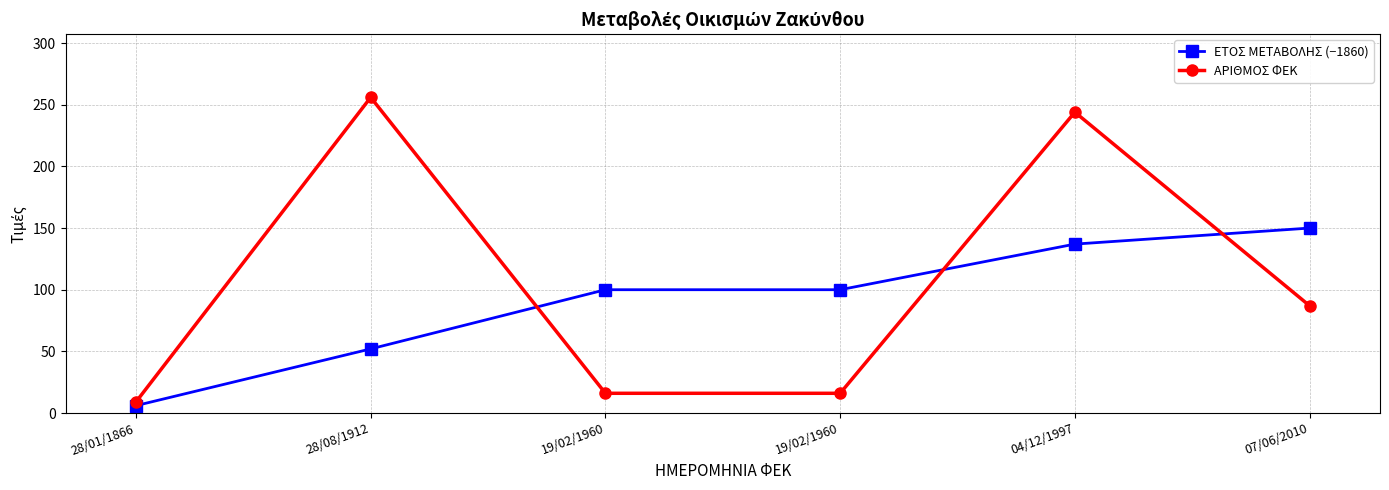

Count the number of categories in the chart.

6